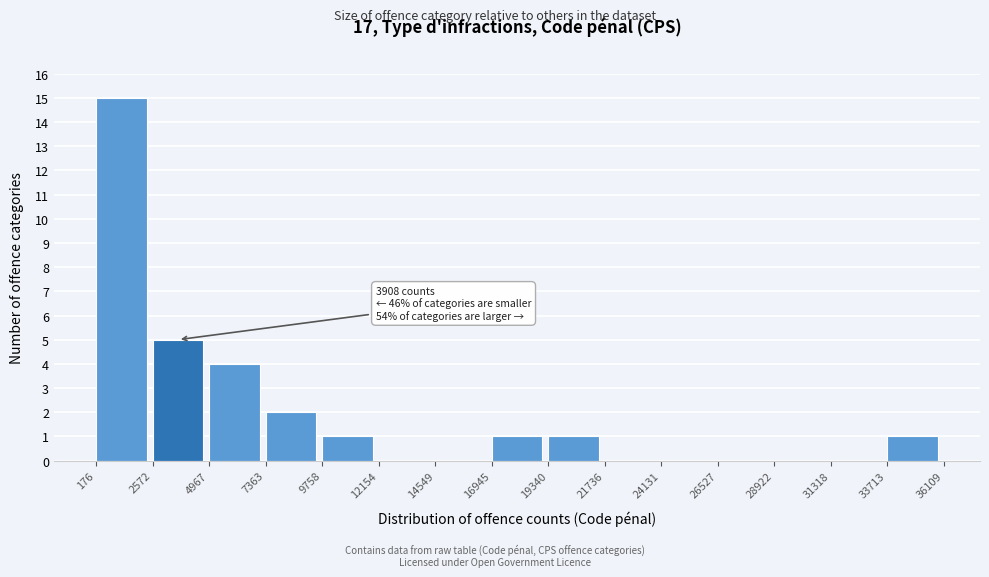

Which range on the x-axis has the tallest bar?

176 to 2572